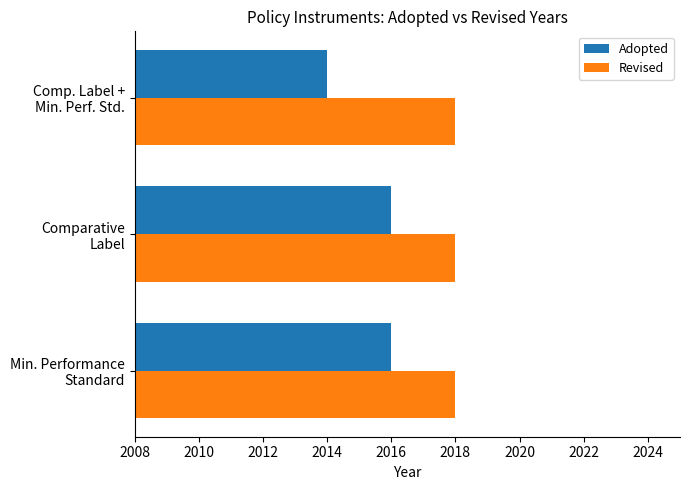

Which series has the widest spread of values?

Adopted